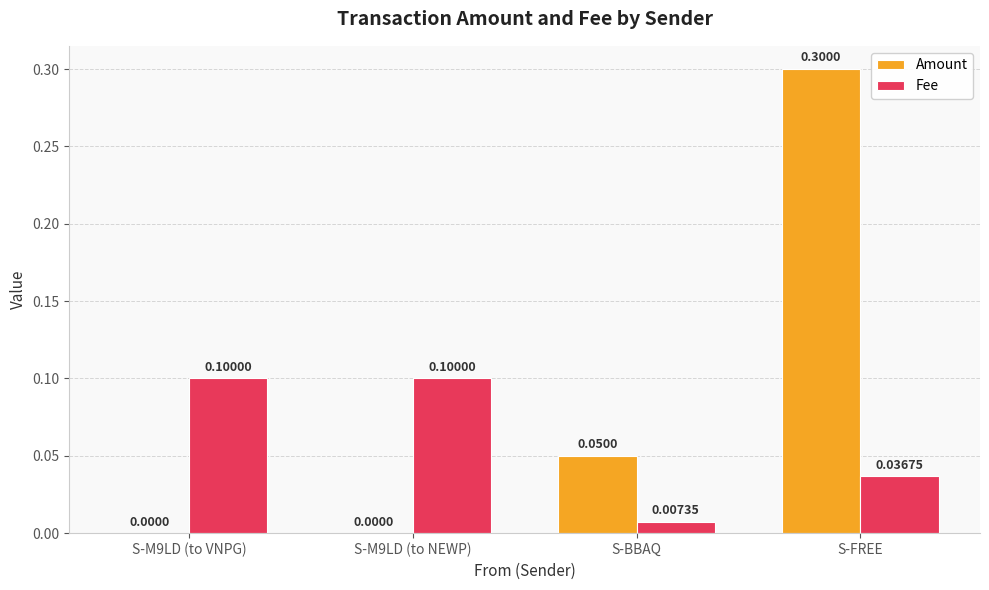

Which series has the largest total across all categories?

Amount